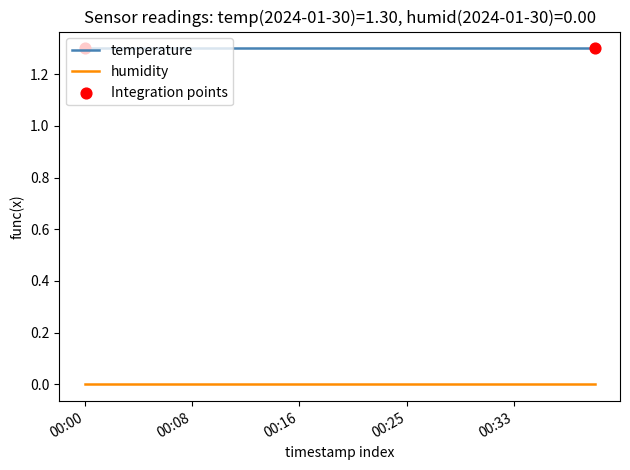

True or false: humidity and temperature cross at least once.

False